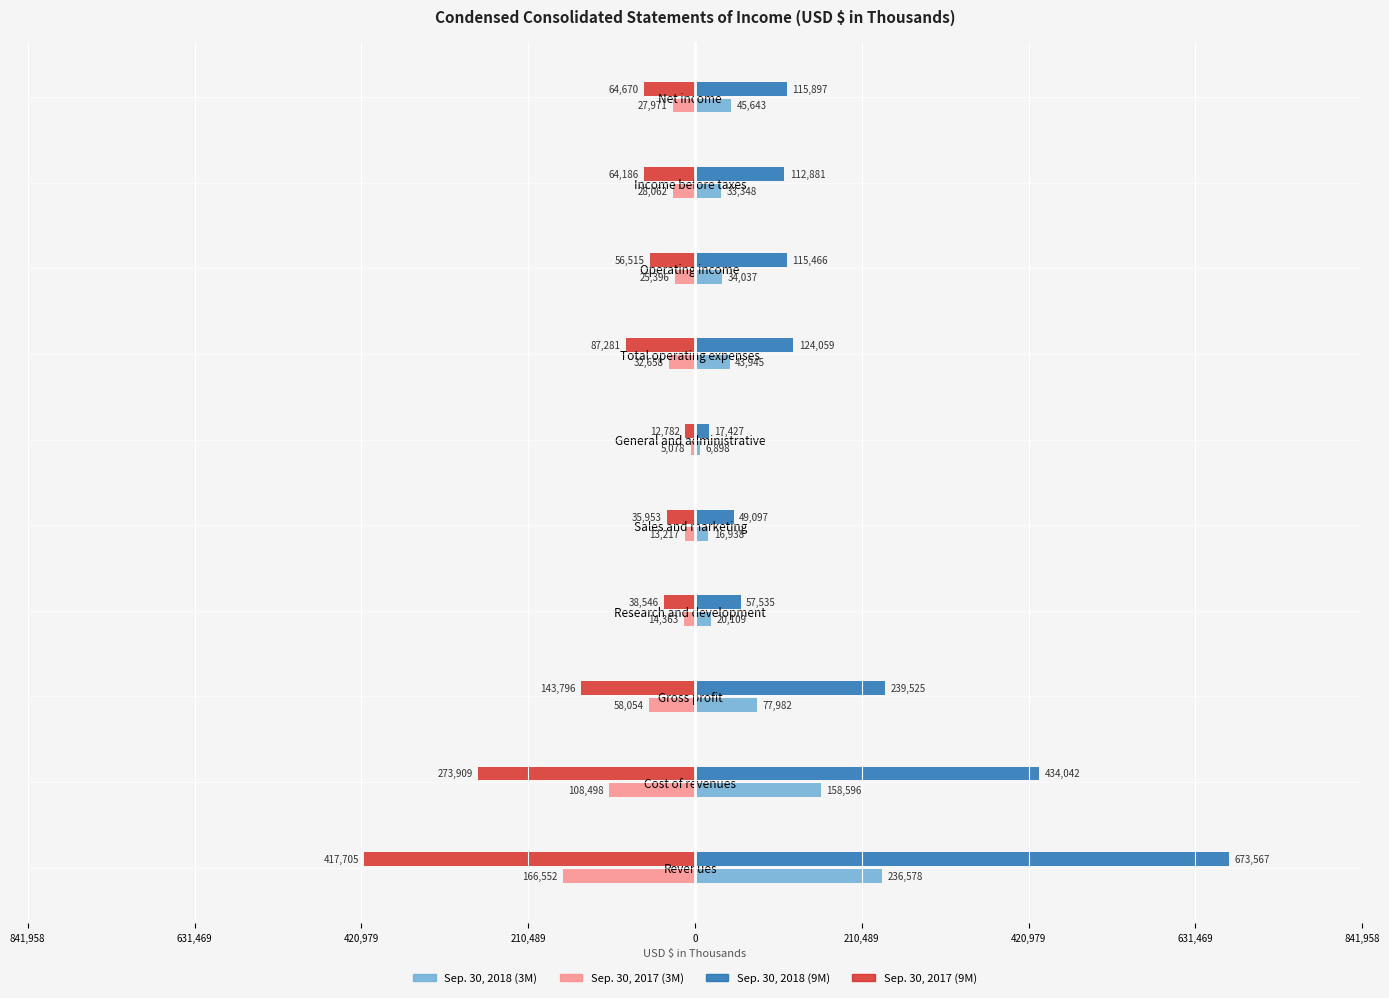

What is the maximum value shown in the chart?

673567